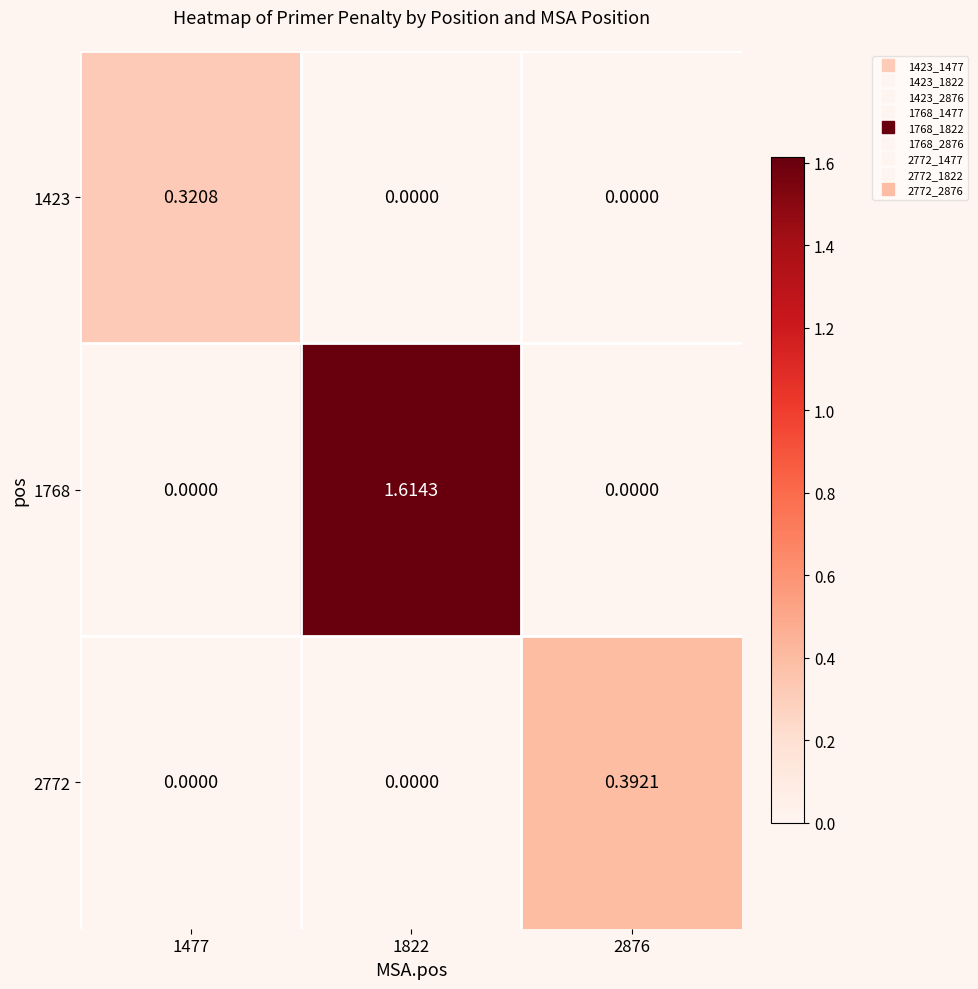

Which series has the widest spread of values?

1768